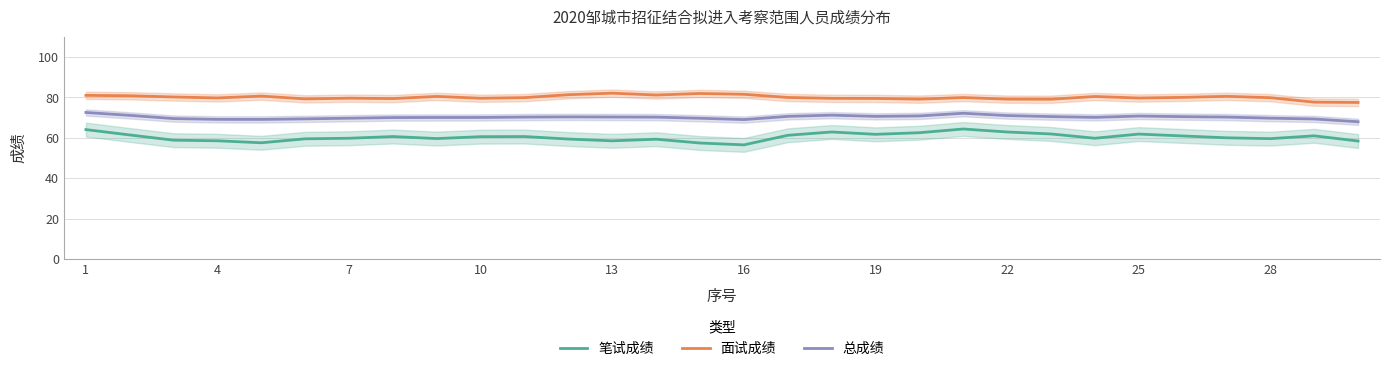

What is the difference between the maximum and minimum values in the 总成绩 series?

4.6